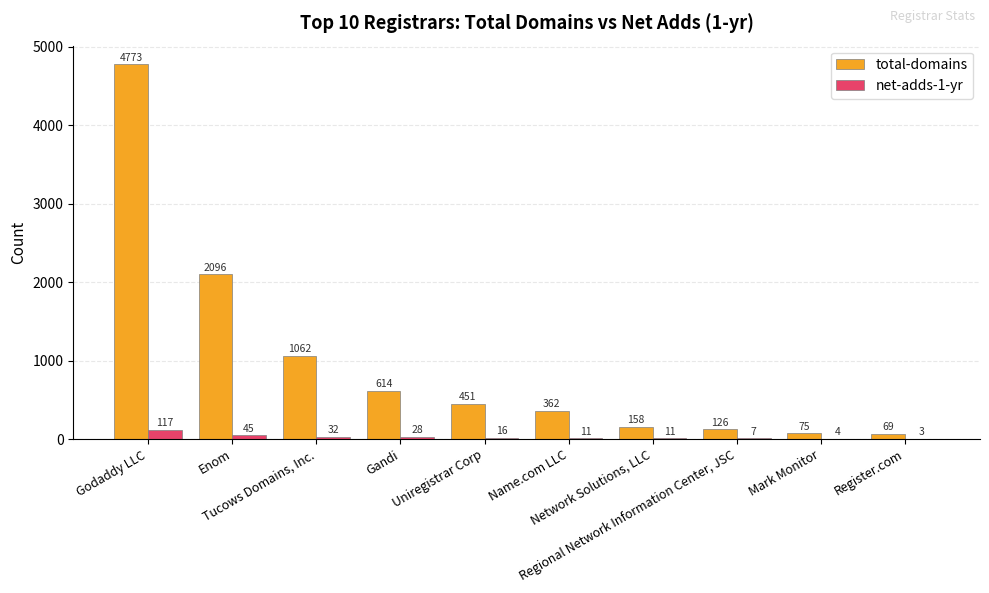

How many categories are shown in the chart?

10